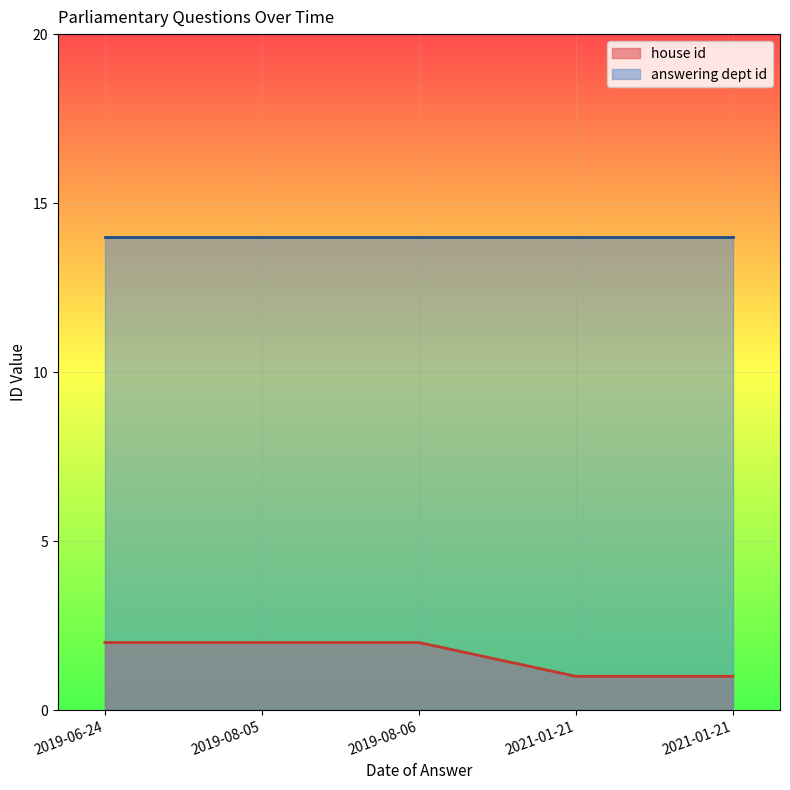

Between 2019-06-24 and 2019-08-06, which is larger?

2019-06-24